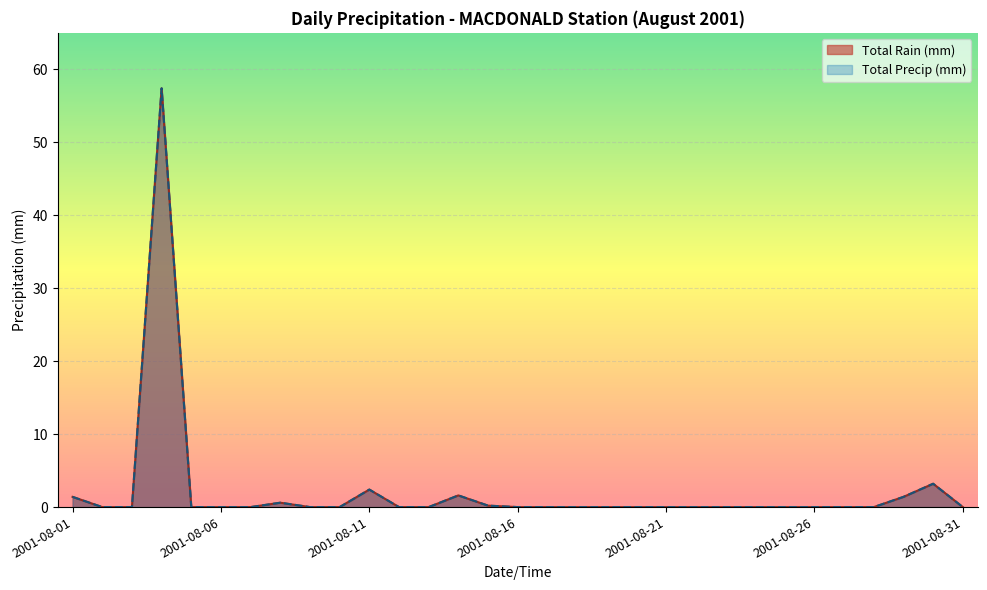

Reading left to right, transcribe all the data shown in this chart.

Total Rain (mm): 1.4	0.0	0.0	57.4	0.0	0.0	0.0	0.6	0.0	0.0	2.4	0.0	0.0	1.6	0.2	0.0	0.0	0.0	0.0	0.0	0.0	0.0	0.0	0.0	0.0	0.0	0.0	0.0	1.4	3.2	0.0
Total Precip (mm): 1.4	0.0	0.0	57.4	0.0	0.0	0.0	0.6	0.0	0.0	2.4	0.0	0.0	1.6	0.2	0.0	0.0	0.0	0.0	0.0	0.0	0.0	0.0	0.0	0.0	0.0	0.0	0.0	1.4	3.2	0.0